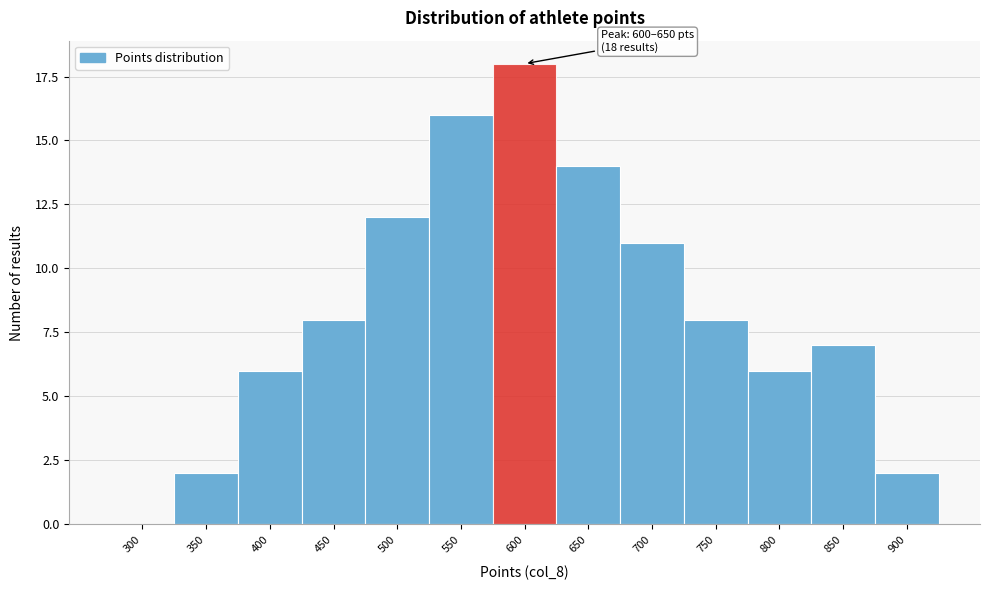

Reading left to right, list all the values displayed in this chart.

300=0	350=2	400=6	450=8	500=12	550=16	600=18	650=14	700=11	750=8	800=6	850=7	900=2